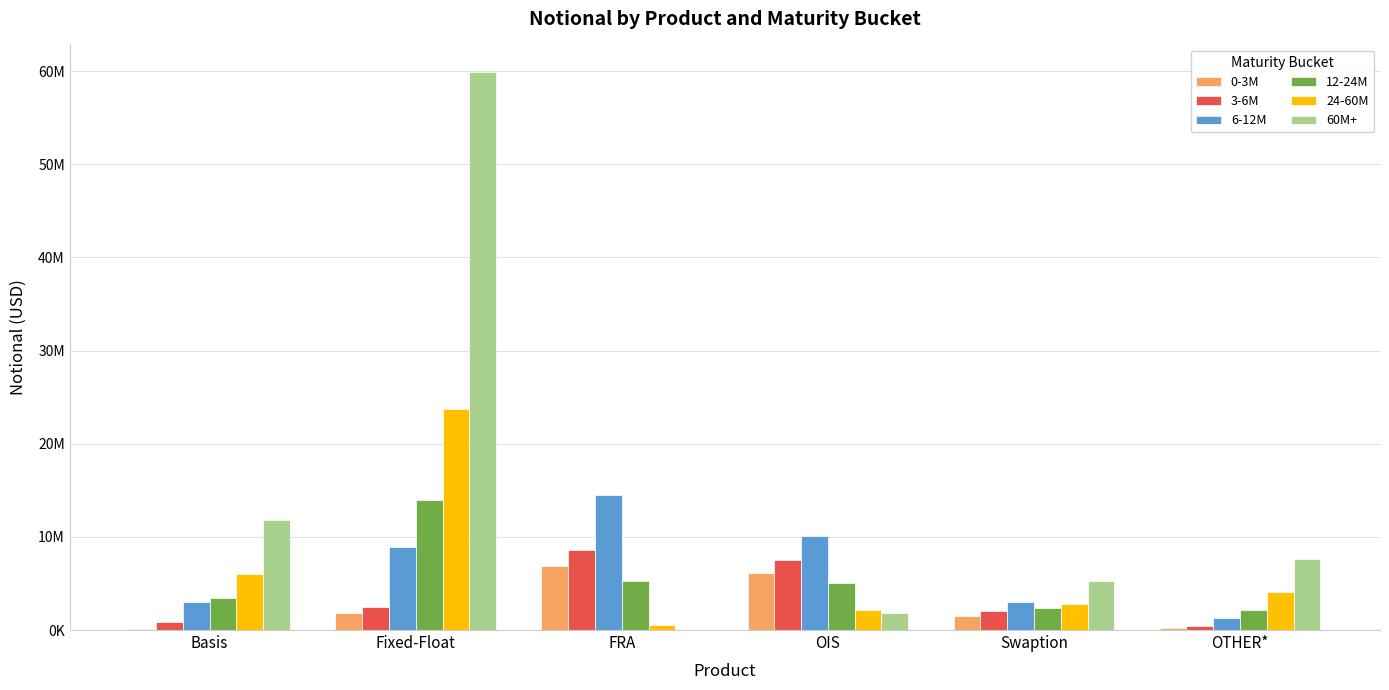

What is the total value across all series at Swaption?

16881374